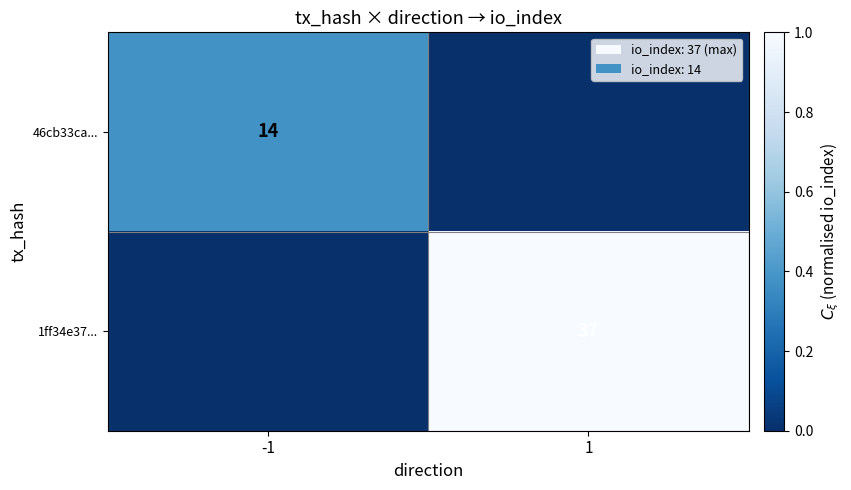

The value of 1ff34e37... at 1 is 1.5. True or false?

False